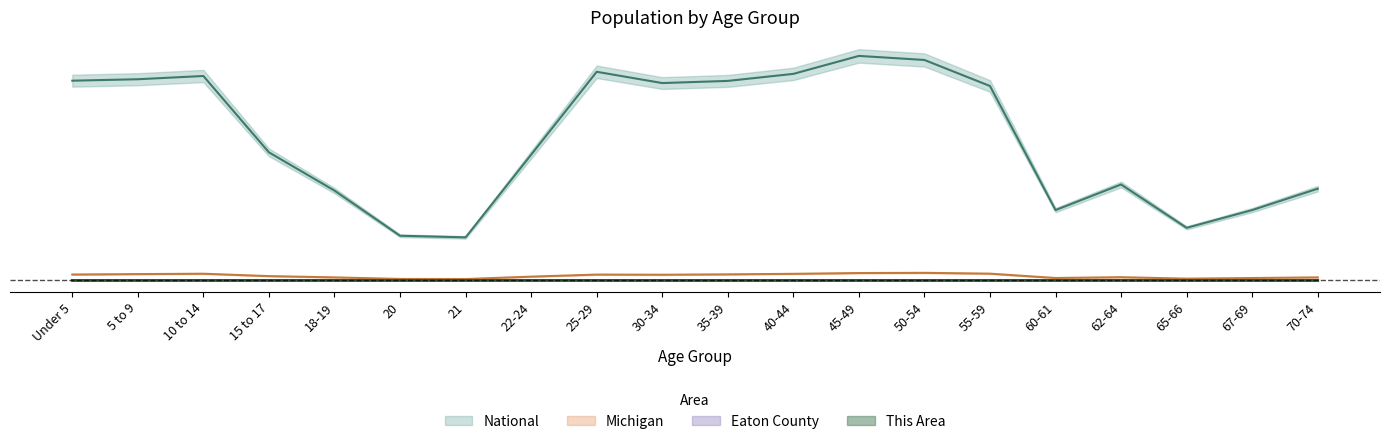

True or false: This Area and National intersect in this chart.

False